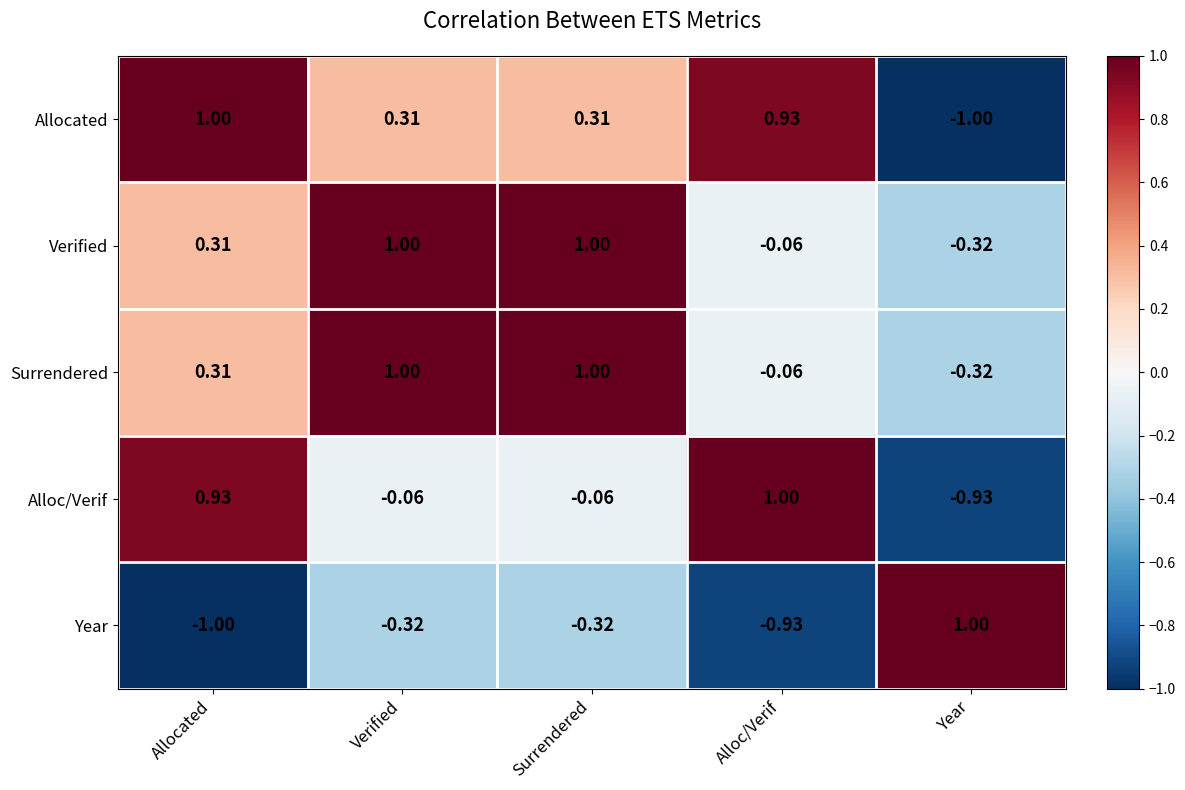

At which label does Alloc/Verif reach its peak?

Alloc/Verif